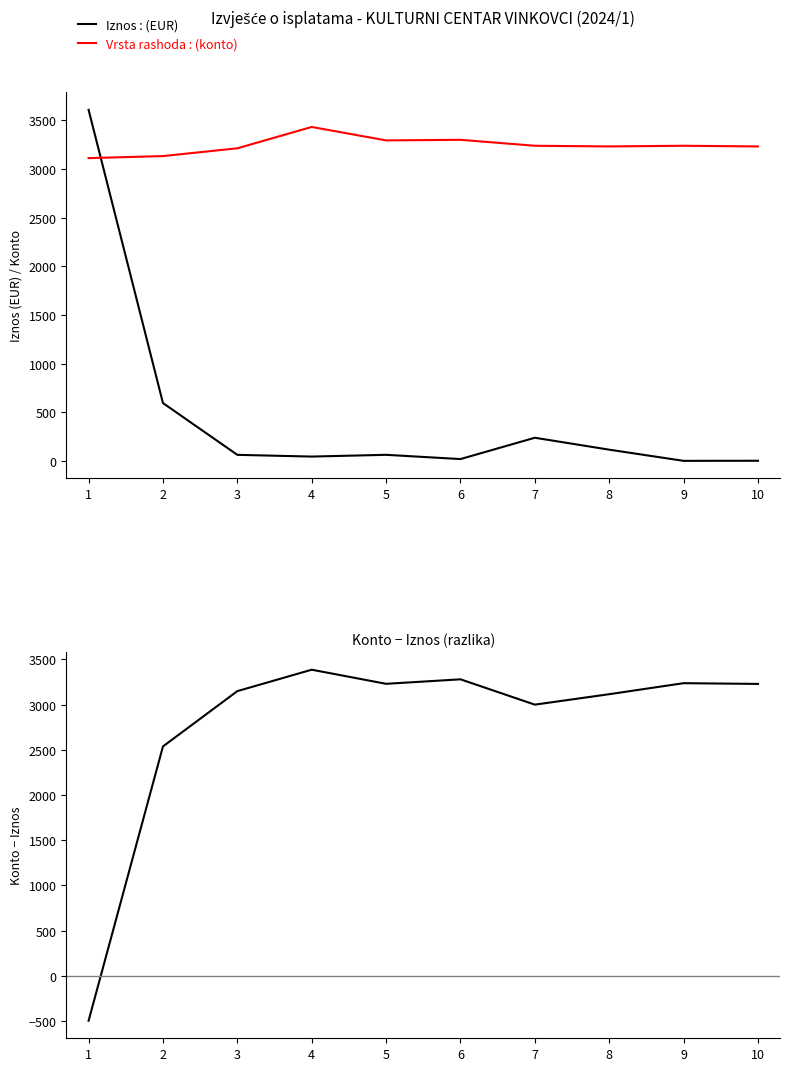

Where do Iznos : (EUR) and Konto - Iznos (difference) first cross each other?

1 and 2